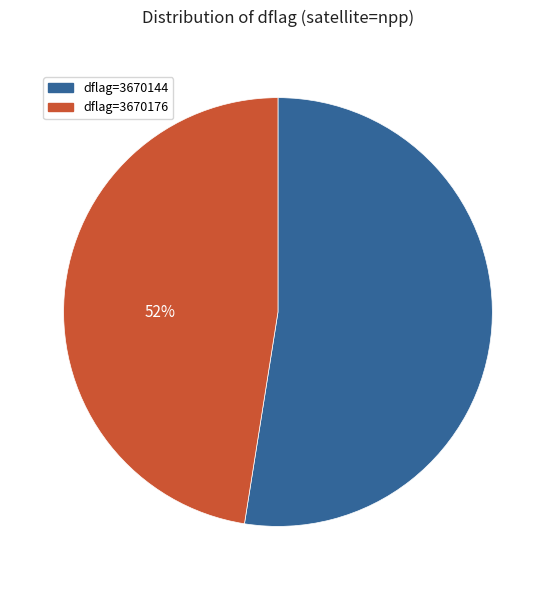

Count the number of slices in the pie.

2